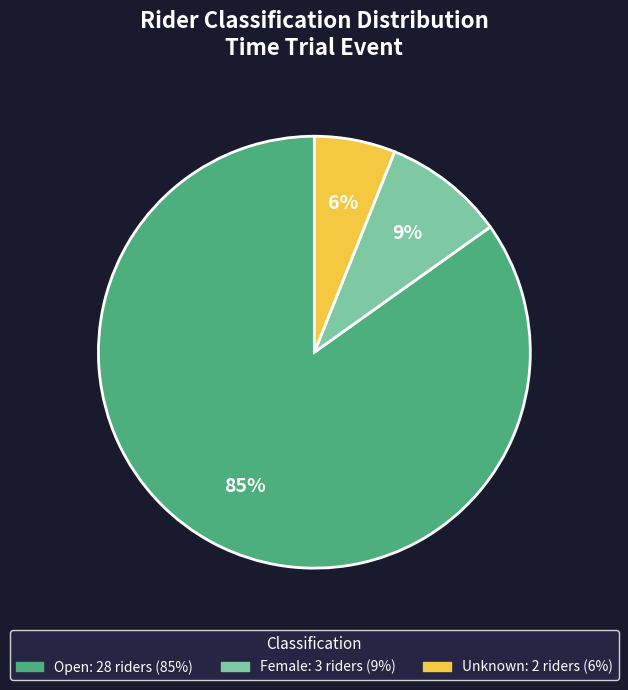

Between Open and Female, which is larger?

Open